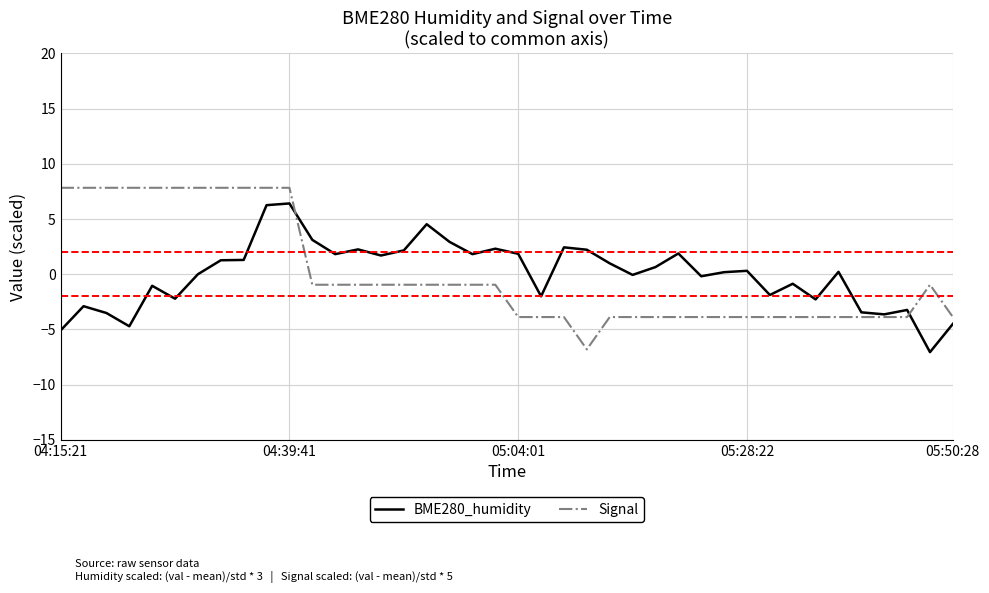

In BME280_humidity, how many points are higher than both neighbors (excluding endpoints)?

12